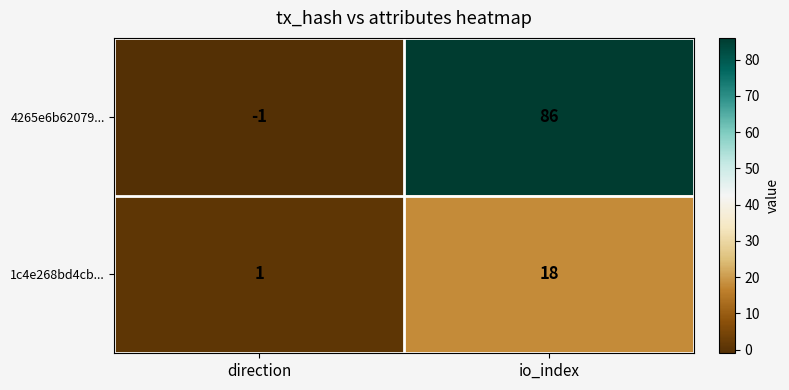

Where is 4265e6b62079... nearest to the value 42?

direction